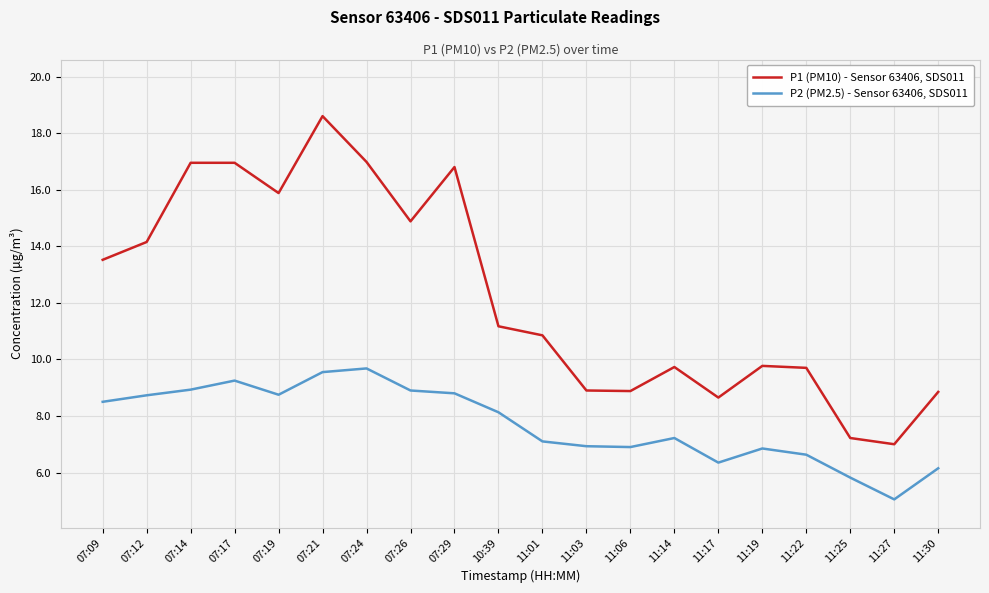

True or false: P1 (PM10) - Sensor 63406, SDS011 and P2 (PM2.5) - Sensor 63406, SDS011 intersect in this chart.

False